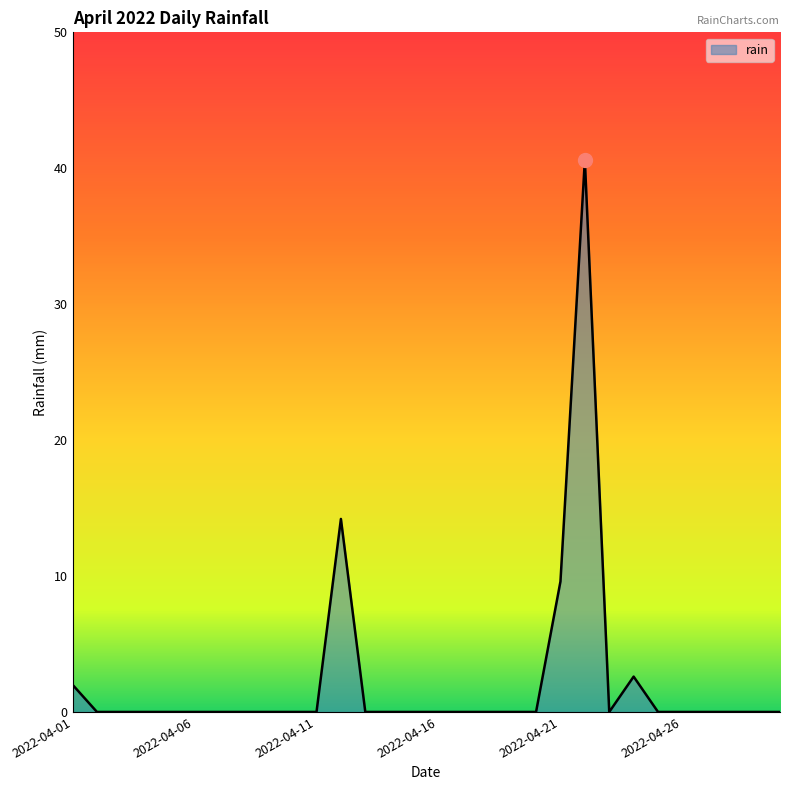

What is the difference between the maximum and minimum values?

40.6